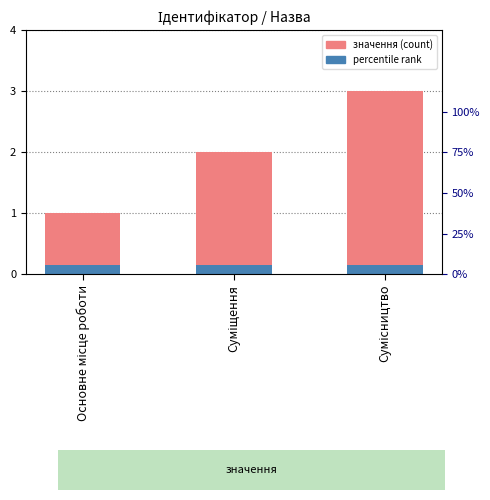

Reading left to right, transcribe all the data shown in this chart.

Основне місце роботи=1	Суміщення=2	Сумісництво=3